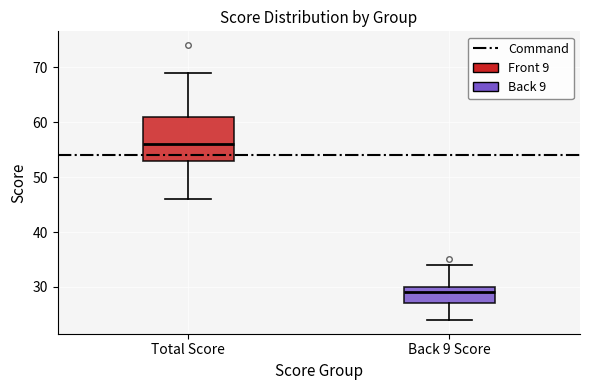

Which box's median line is the highest?

Total Score